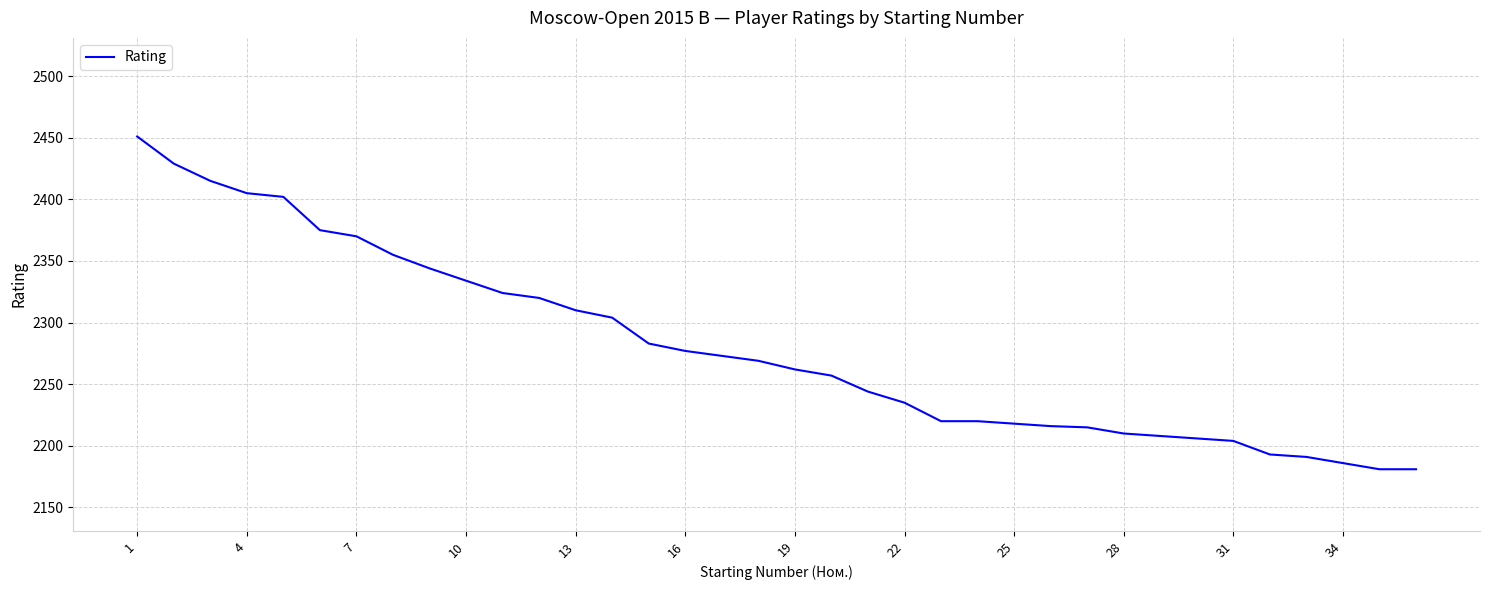

What is the maximum value shown in the chart?

2451